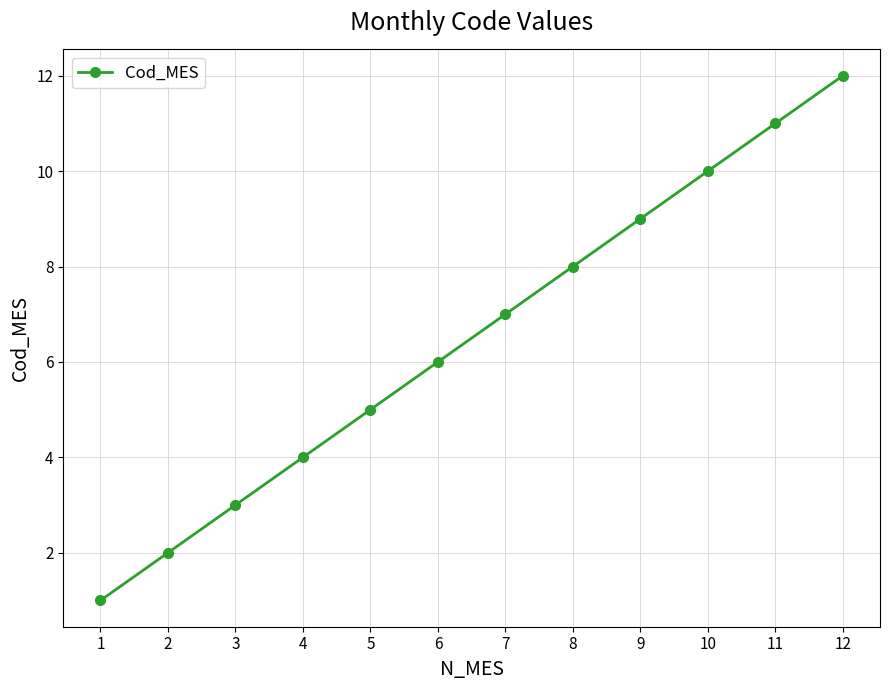

Approximately how many times larger is the value at 3 compared to 8?

0.4